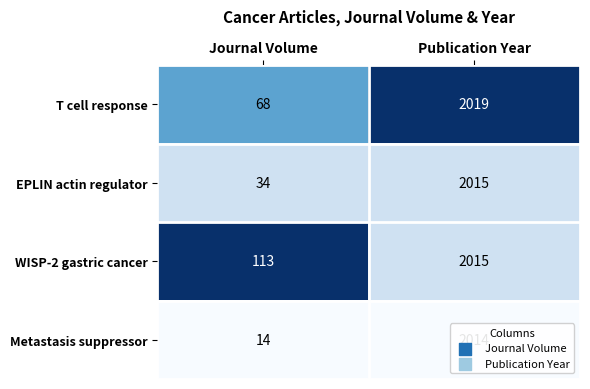

What is the smallest value displayed?

14